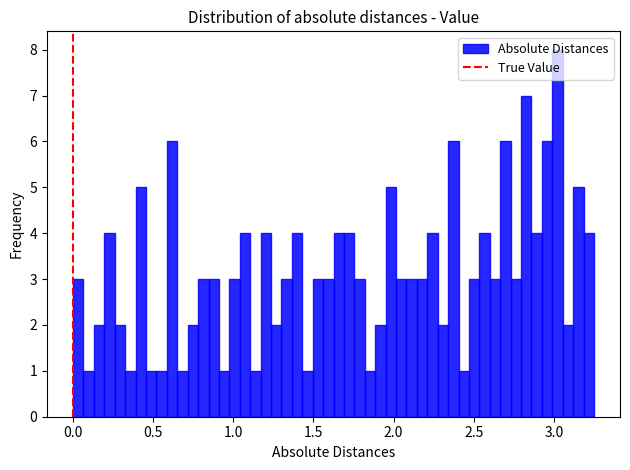

Around what value on the x-axis is the tallest bar? Give the approximate position of its centre, as read against the axis.

3.00